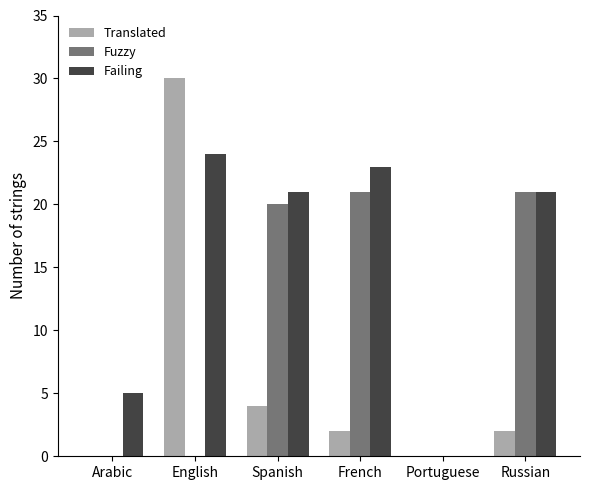

Reading right to left, what are all the values shown in this chart?

Translated: Russian=2	Portuguese=0	French=2	Spanish=4	English=30	Arabic=0
Fuzzy: Russian=21	Portuguese=0	French=21	Spanish=20	English=0	Arabic=0
Failing: Russian=21	Portuguese=0	French=23	Spanish=21	English=24	Arabic=5